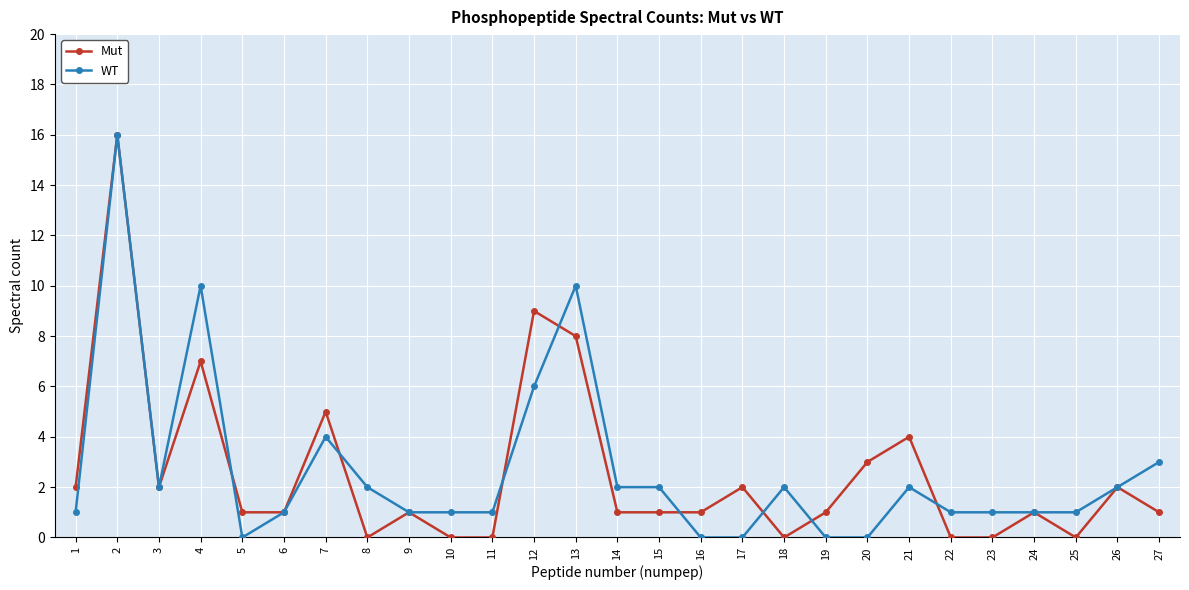

At which category does Mut reach its first local peak?

2